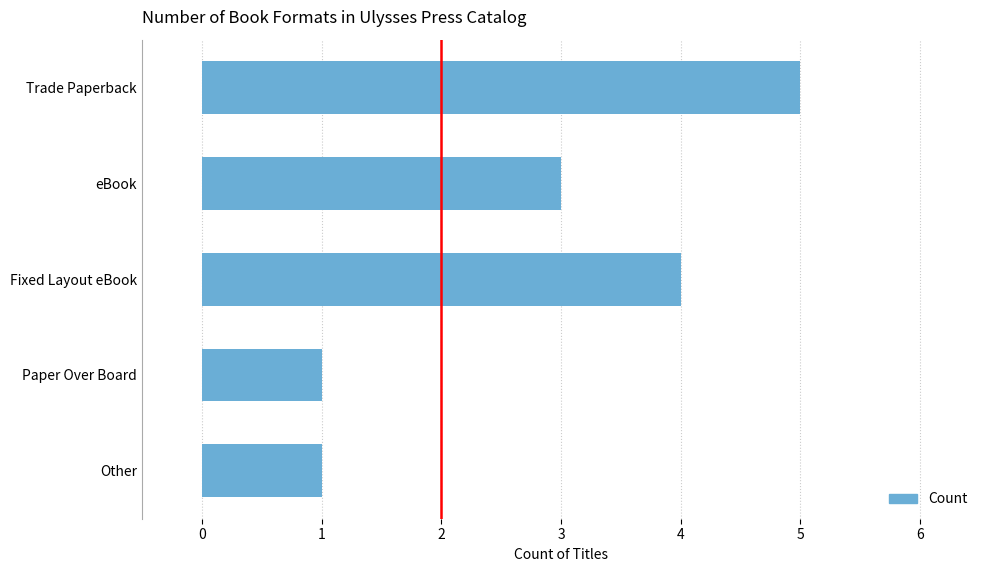

Does the chart contain stacked bars?

No